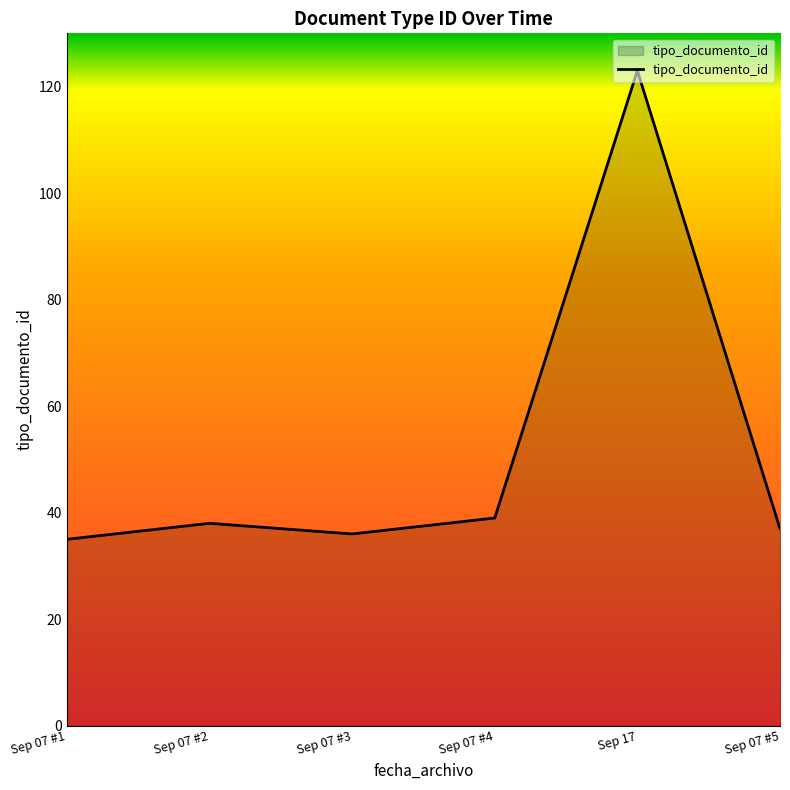

Count the number of data series in this chart.

1